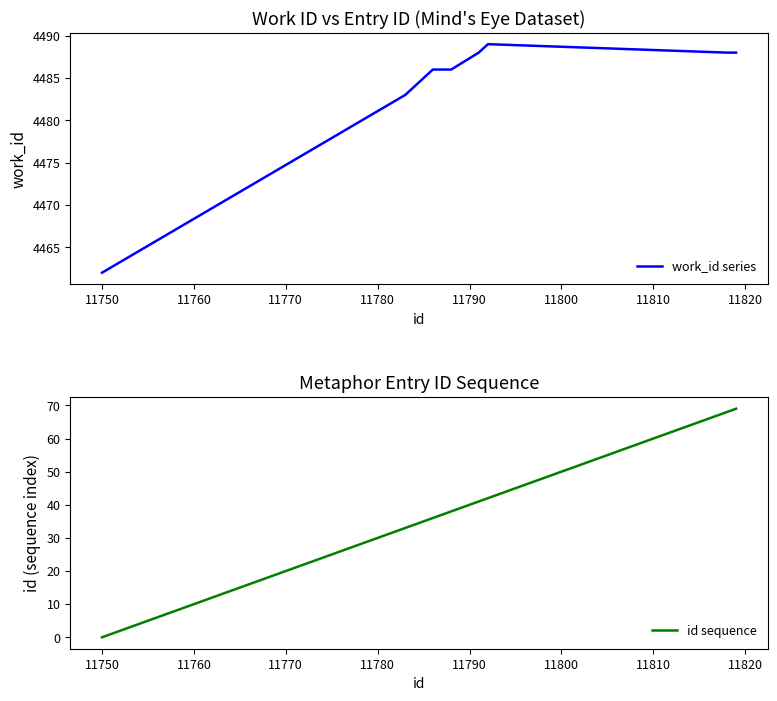

Between 11760 and 11780, which series saw the biggest shift?

id sequence